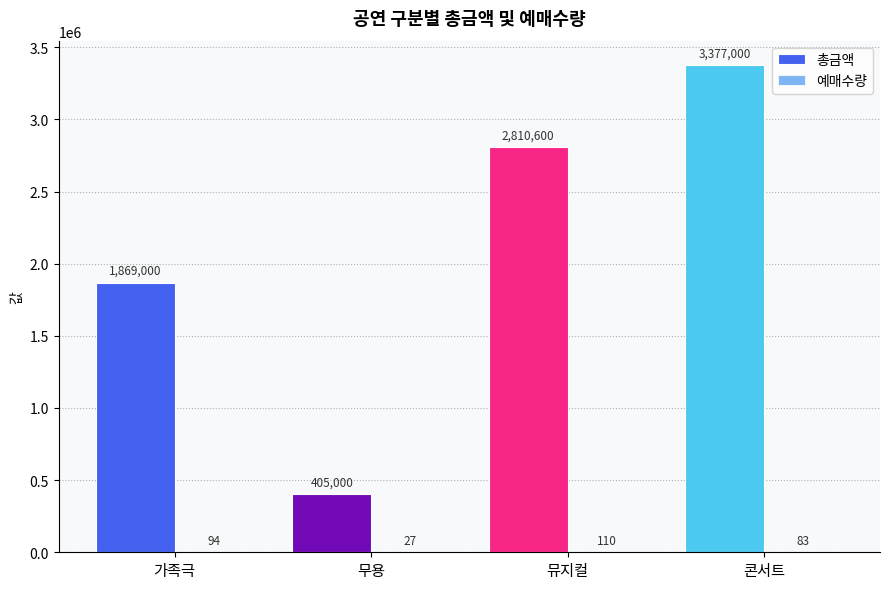

Are the bars grouped side by side (vs. stacked)?

Yes